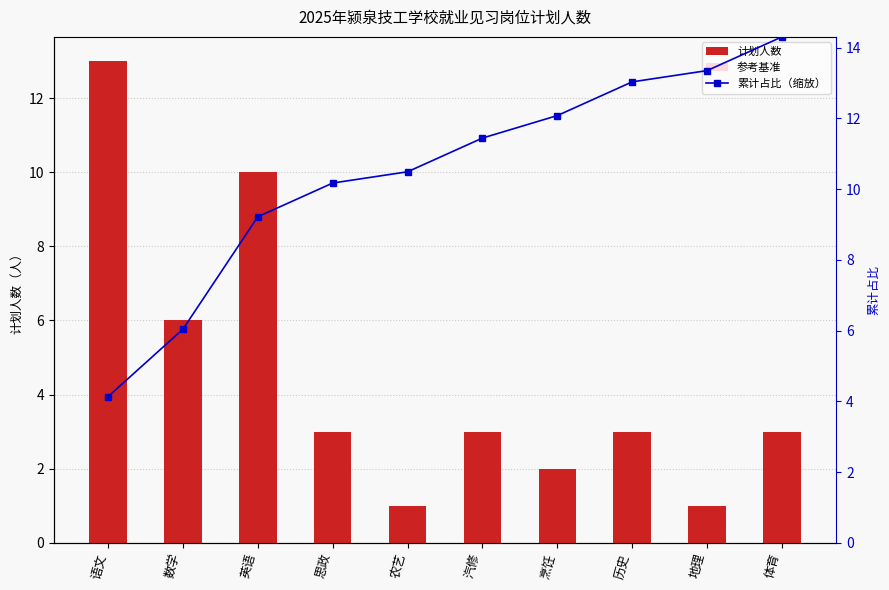

Which series has the widest spread of values?

计划人数